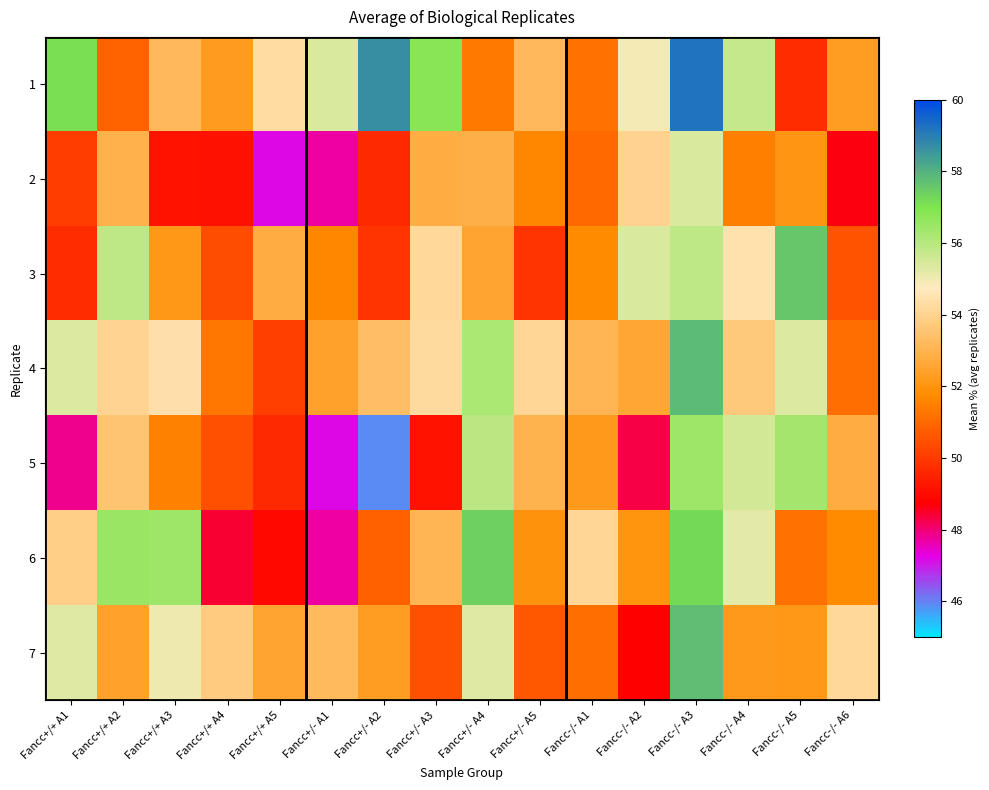

Reading left to right, extract all data points from this chart.

1: Fancc+/+ A1=57.1	Fancc+/+ A2=50.9	Fancc+/+ A3=53.2	Fancc+/+ A4=52.2	Fancc+/+ A5=54.3	Fancc+/- A1=55.4	Fancc+/- A2=58.7	Fancc+/- A3=56.8	Fancc+/- A4=51.4	Fancc+/- A5=53.2	Fancc-/- A1=51.2	Fancc-/- A2=55.0	Fancc-/- A3=59.2	Fancc-/- A4=55.8	Fancc-/- A5=49.7	Fancc-/- A6=52.3
2: Fancc+/+ A1=50.0	Fancc+/+ A2=52.9	Fancc+/+ A3=49.2	Fancc+/+ A4=49.1	Fancc+/+ A5=47.2	Fancc+/- A1=47.7	Fancc+/- A2=49.6	Fancc+/- A3=52.8	Fancc+/- A4=52.9	Fancc+/- A5=51.6	Fancc-/- A1=51.0	Fancc-/- A2=54.0	Fancc-/- A3=55.4	Fancc-/- A4=51.5	Fancc-/- A5=52.0	Fancc-/- A6=48.6
3: Fancc+/+ A1=49.7	Fancc+/+ A2=55.9	Fancc+/+ A3=52.1	Fancc+/+ A4=50.4	Fancc+/+ A5=52.7	Fancc+/- A1=51.7	Fancc+/- A2=49.9	Fancc+/- A3=54.1	Fancc+/- A4=52.6	Fancc+/- A5=49.9	Fancc-/- A1=51.7	Fancc-/- A2=55.4	Fancc-/- A3=55.8	Fancc-/- A4=54.4	Fancc-/- A5=57.6	Fancc-/- A6=50.6
4: Fancc+/+ A1=55.3	Fancc+/+ A2=54.0	Fancc+/+ A3=54.4	Fancc+/+ A4=51.3	Fancc+/+ A5=50.1	Fancc+/- A1=52.4	Fancc+/- A2=53.3	Fancc+/- A3=54.2	Fancc+/- A4=56.2	Fancc+/- A5=54.1	Fancc-/- A1=53.1	Fancc-/- A2=52.6	Fancc-/- A3=57.8	Fancc-/- A4=53.7	Fancc-/- A5=55.3	Fancc-/- A6=51.1
5: Fancc+/+ A1=47.8	Fancc+/+ A2=53.5	Fancc+/+ A3=51.5	Fancc+/+ A4=50.5	Fancc+/+ A5=49.6	Fancc+/- A1=47.2	Fancc+/- A2=45.9	Fancc+/- A3=49.2	Fancc+/- A4=55.9	Fancc+/- A5=53.0	Fancc-/- A1=52.2	Fancc-/- A2=48.3	Fancc-/- A3=56.4	Fancc-/- A4=55.5	Fancc-/- A5=56.3	Fancc-/- A6=52.7
6: Fancc+/+ A1=53.9	Fancc+/+ A2=56.5	Fancc+/+ A3=56.4	Fancc+/+ A4=48.4	Fancc+/+ A5=48.9	Fancc+/- A1=47.7	Fancc+/- A2=50.8	Fancc+/- A3=53.1	Fancc+/- A4=57.4	Fancc+/- A5=51.9	Fancc-/- A1=54.1	Fancc-/- A2=52.0	Fancc-/- A3=57.2	Fancc-/- A4=55.2	Fancc-/- A5=51.2	Fancc-/- A6=51.8
7: Fancc+/+ A1=55.3	Fancc+/+ A2=52.4	Fancc+/+ A3=55.0	Fancc+/+ A4=53.8	Fancc+/+ A5=52.5	Fancc+/- A1=53.3	Fancc+/- A2=52.3	Fancc+/- A3=50.5	Fancc+/- A4=55.3	Fancc+/- A5=50.7	Fancc-/- A1=51.1	Fancc-/- A2=48.8	Fancc-/- A3=57.8	Fancc-/- A4=52.2	Fancc-/- A5=52.1	Fancc-/- A6=54.1